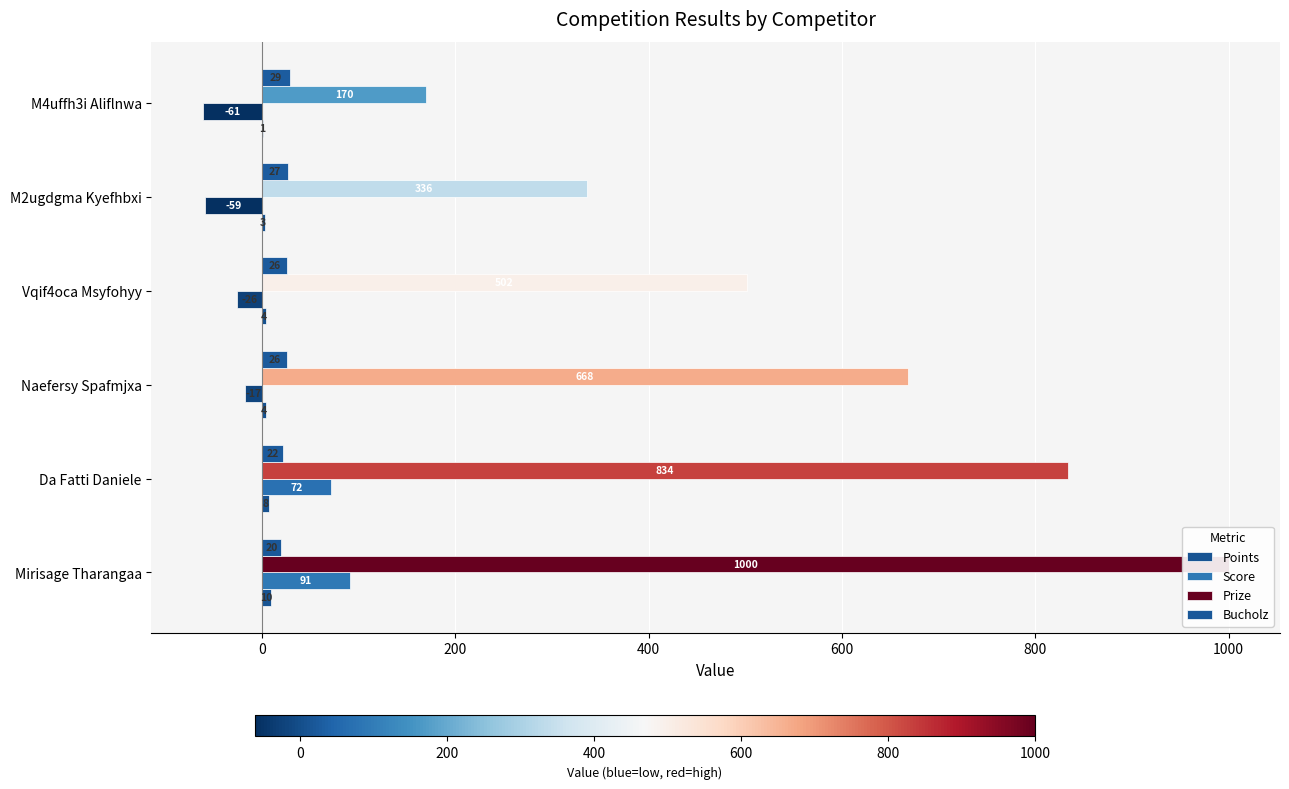

What is the highest value of the Prize series?

1000